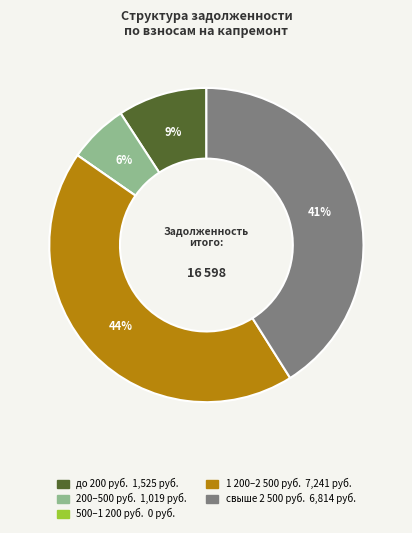

To the nearest percent, what is the difference between the largest and smallest slice percentages?

44%